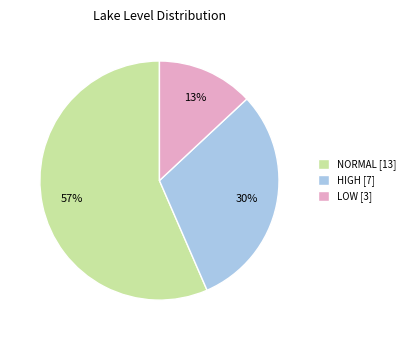

Is it true that LOW is 18% of the pie?

False